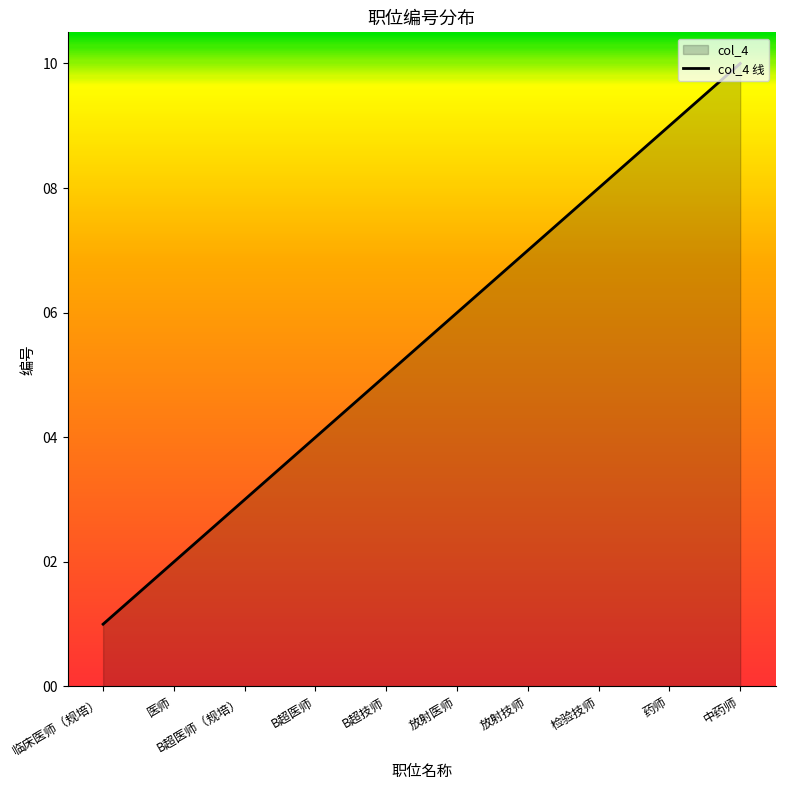

What is the label of the 3rd point from the right?

检验技师